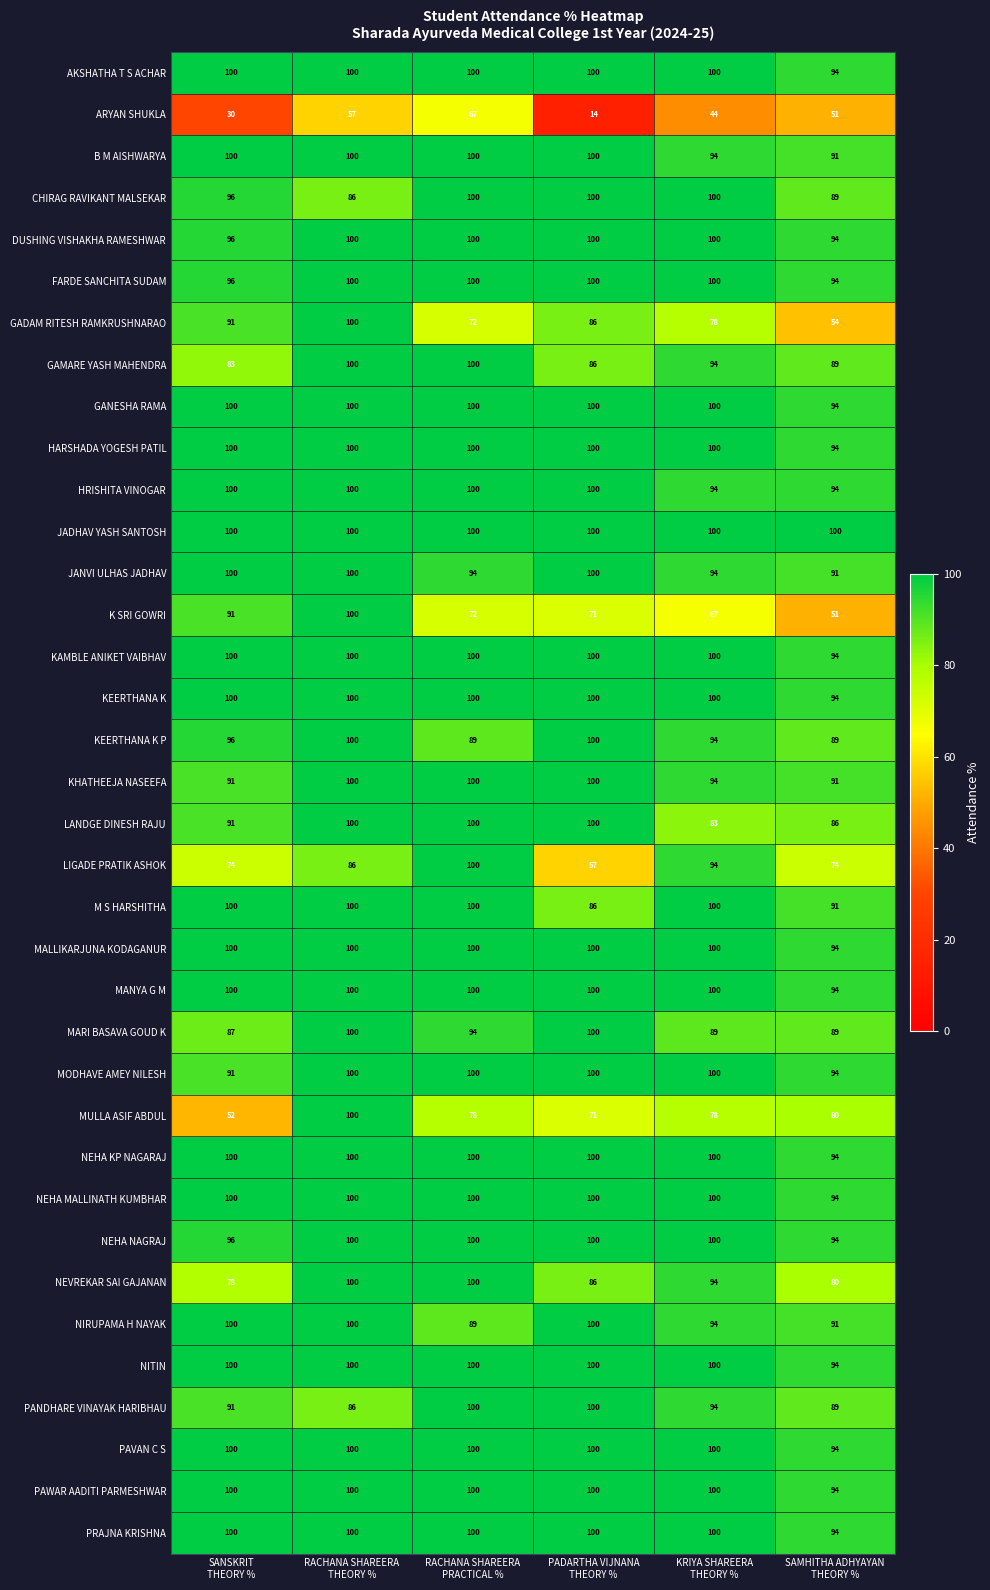

Which series has the largest total across all categories?

JADHAV YASH SANTOSH